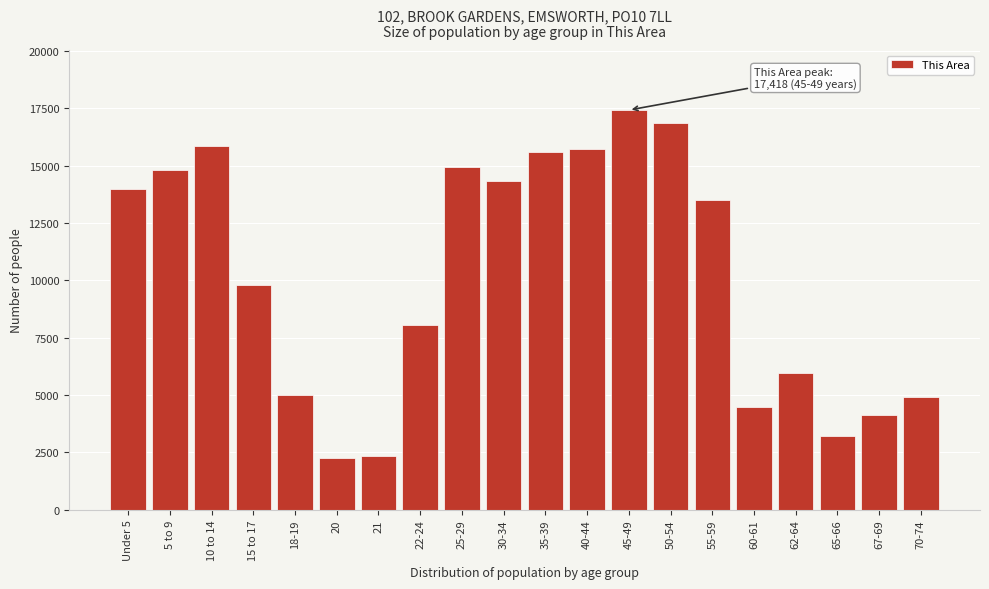

What is the label of the 2nd bar from the left?

5 to 9